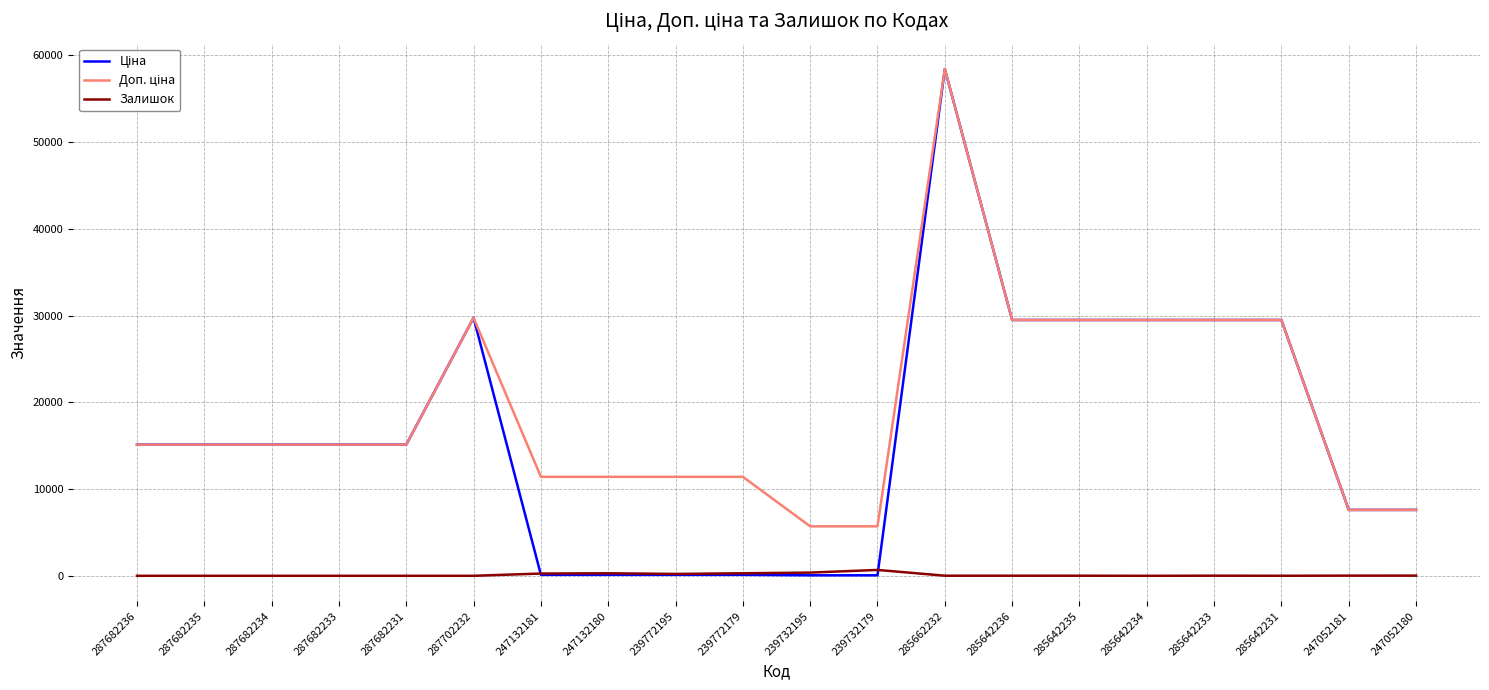

What is the total value across all series at 285642234?

58983.0